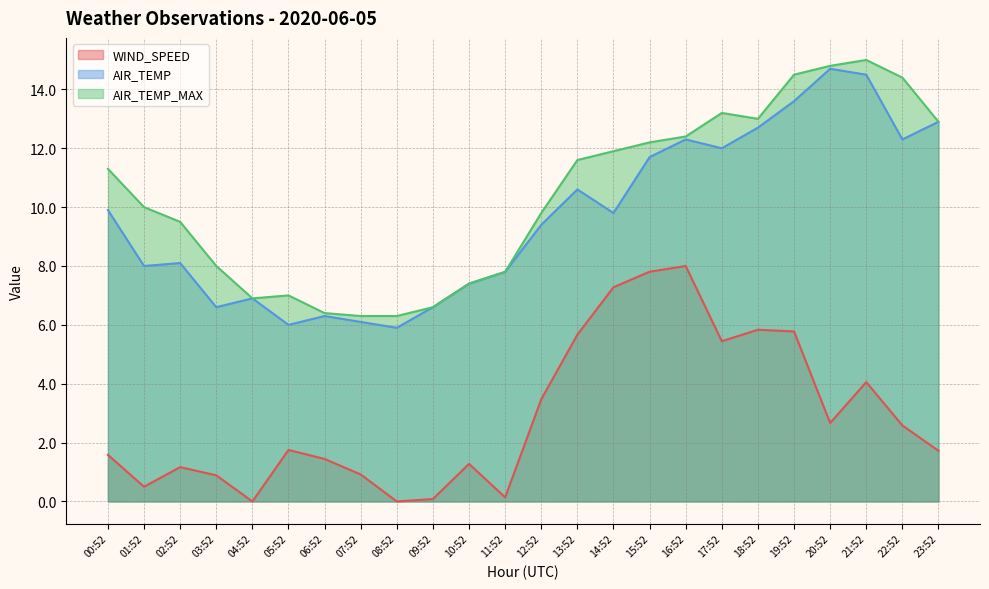

Reading right to left, list all the values displayed in this chart.

WIND_SPEED: 23:52=1.7	22:52=2.6	21:52=4.1	20:52=2.7	19:52=5.8	18:52=5.8	17:52=5.4	16:52=8.0	15:52=7.8	14:52=7.3	13:52=5.7	12:52=3.5	11:52=0.1	10:52=1.3	09:52=0.1	08:52=0.0	07:52=0.9	06:52=1.4	05:52=1.8	04:52=0.0	03:52=0.9	02:52=1.2	01:52=0.5	00:52=1.6
AIR_TEMP: 23:52=12.9	22:52=12.3	21:52=14.5	20:52=14.7	19:52=13.6	18:52=12.7	17:52=12.0	16:52=12.3	15:52=11.7	14:52=9.8	13:52=10.6	12:52=9.4	11:52=7.8	10:52=7.4	09:52=6.6	08:52=5.9	07:52=6.1	06:52=6.3	05:52=6.0	04:52=6.9	03:52=6.6	02:52=8.1	01:52=8.0	00:52=9.9
AIR_TEMP_MAX: 23:52=12.9	22:52=14.4	21:52=15.0	20:52=14.8	19:52=14.5	18:52=13.0	17:52=13.2	16:52=12.4	15:52=12.2	14:52=11.9	13:52=11.6	12:52=9.8	11:52=7.8	10:52=7.4	09:52=6.6	08:52=6.3	07:52=6.3	06:52=6.4	05:52=7.0	04:52=6.9	03:52=8.0	02:52=9.5	01:52=10.0	00:52=11.3